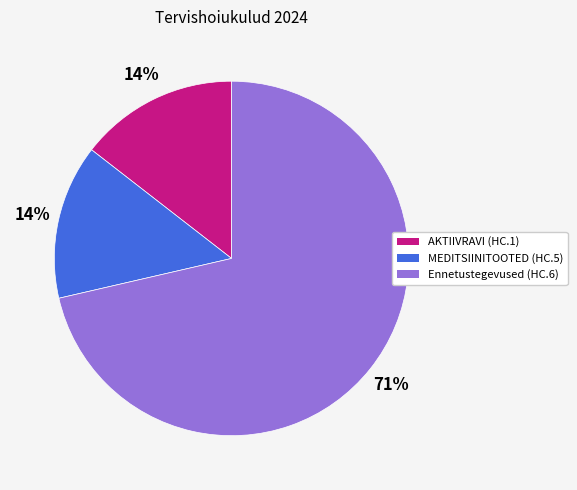

To the nearest percent, what is the average slice percentage?

33%